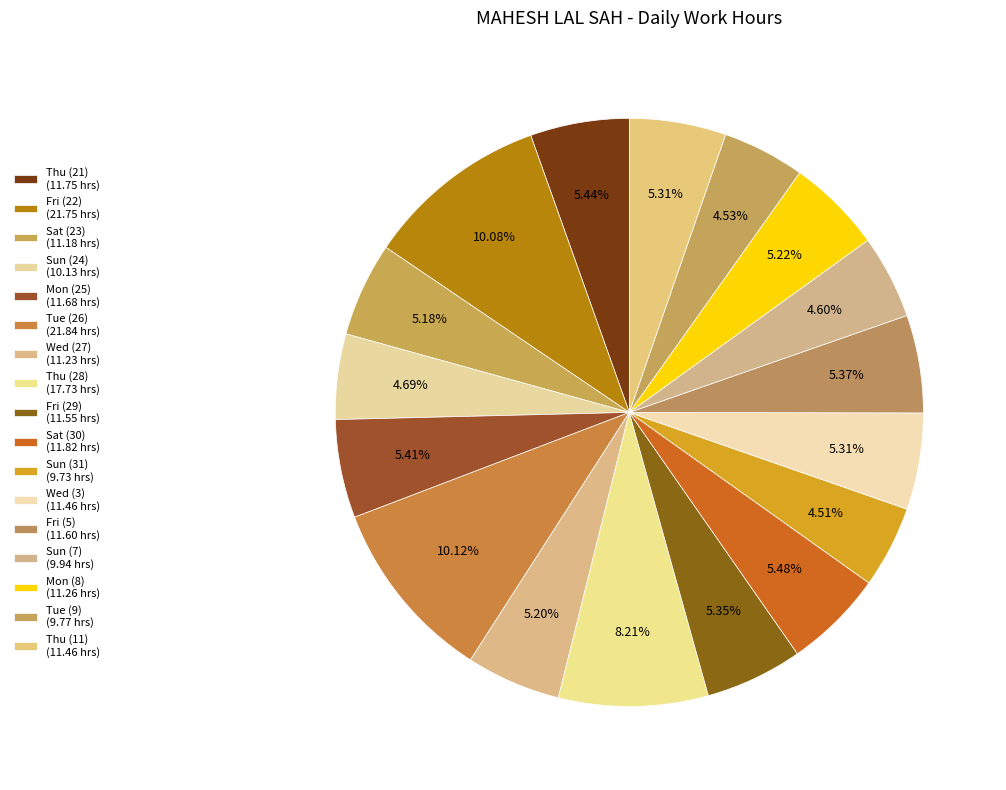

Does Thu (21) account for over 50% of the chart?

No